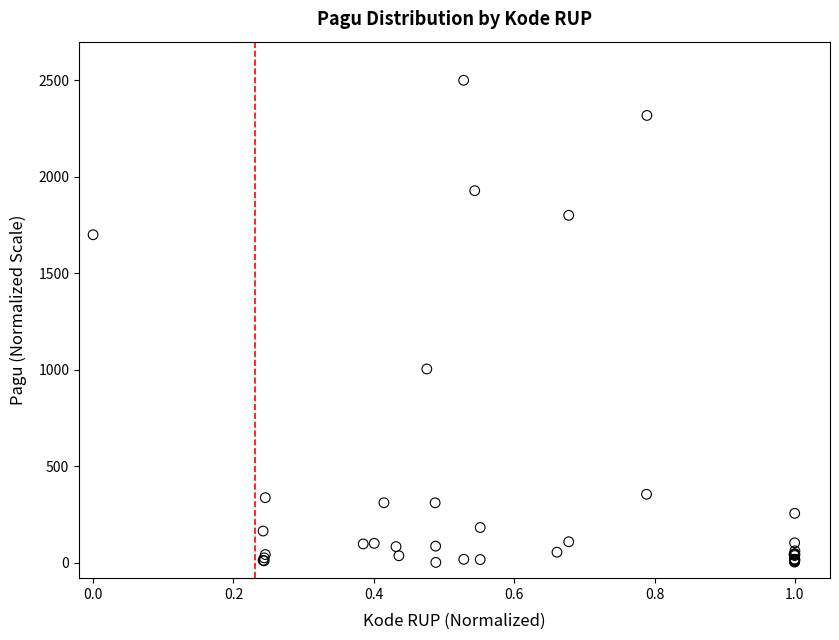

What Y value in the scatter plot is closest to 1250?

1004.0